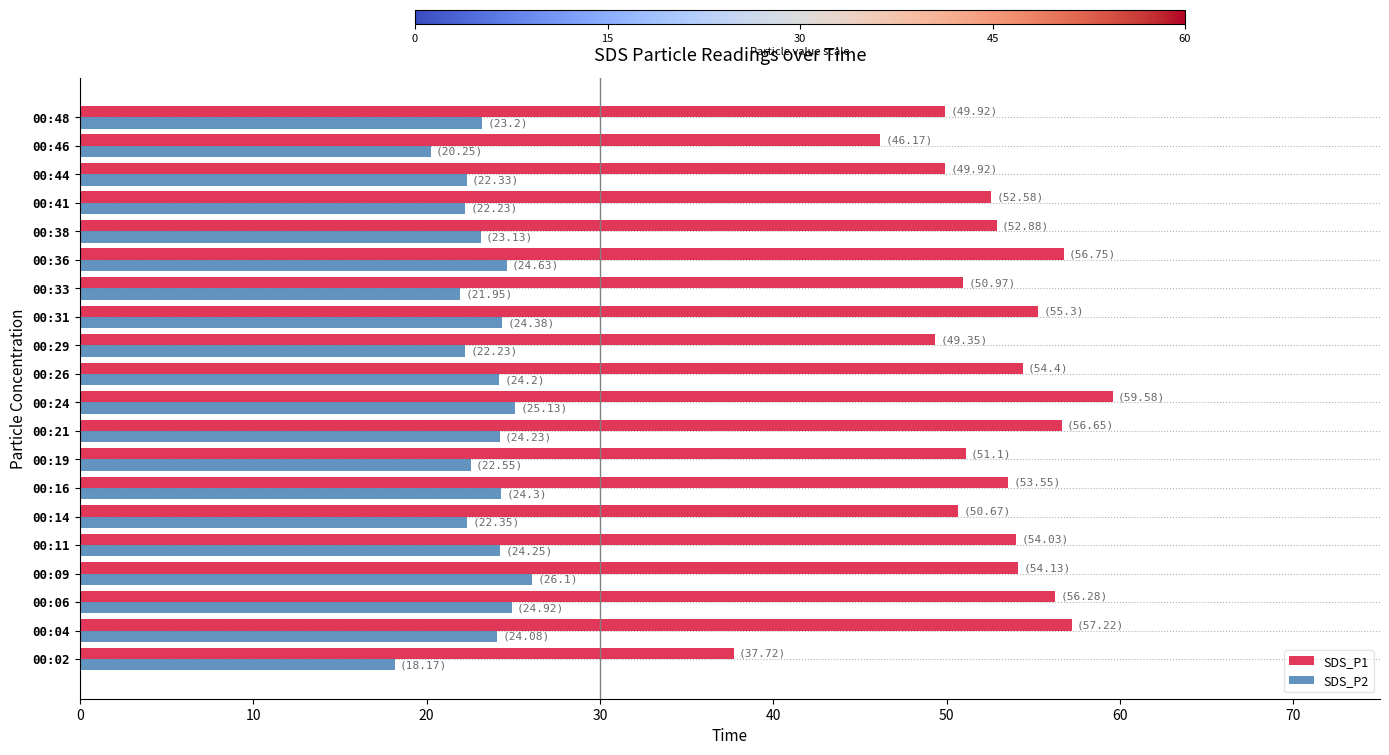

True or false: SDS_P2 has a value of 7.1 at 00:04.

False